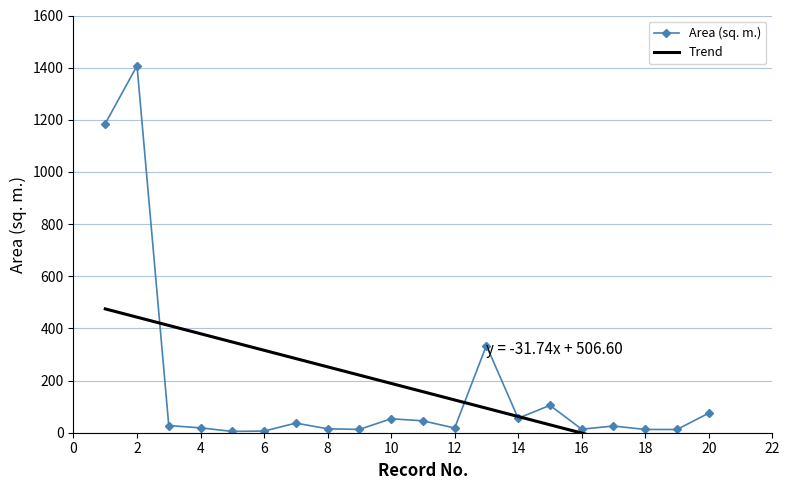

What is the value of the 11th point from the left?

45.7